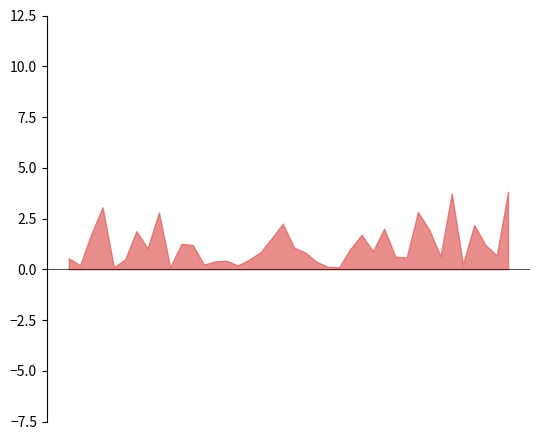

In P1, how many points are lower than both neighbors (excluding endpoints)?

13